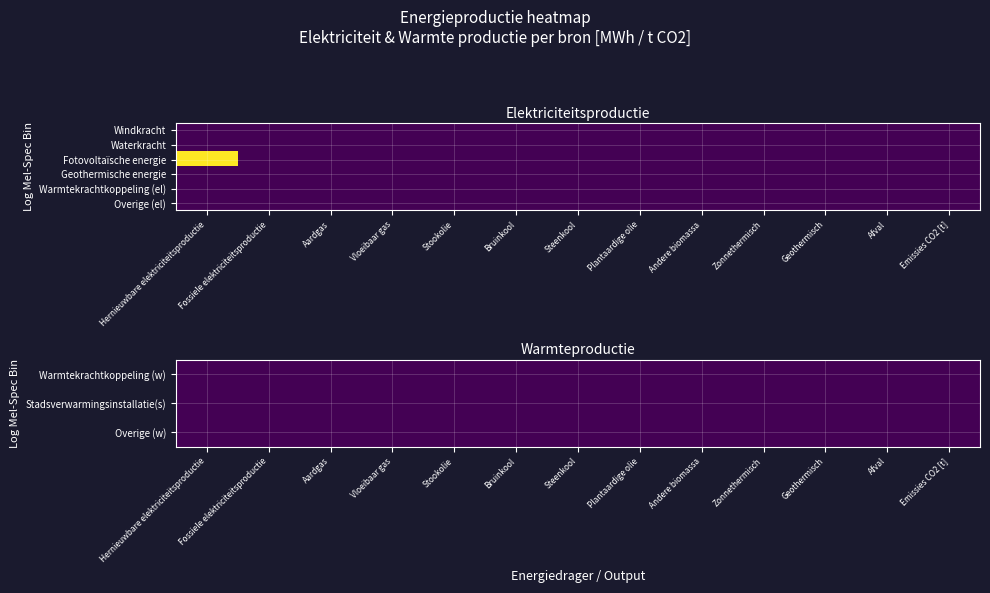

At 0, list the series in order from largest to smallest.

Fotovoltaïsche energie, Windkracht, Waterkracht, Geothermische energie, Warmtekrachtkoppeling (el), Overige (el), Warmtekrachtkoppeling (w), Stadsverwarmingsinstallatie(s), Overige (w)